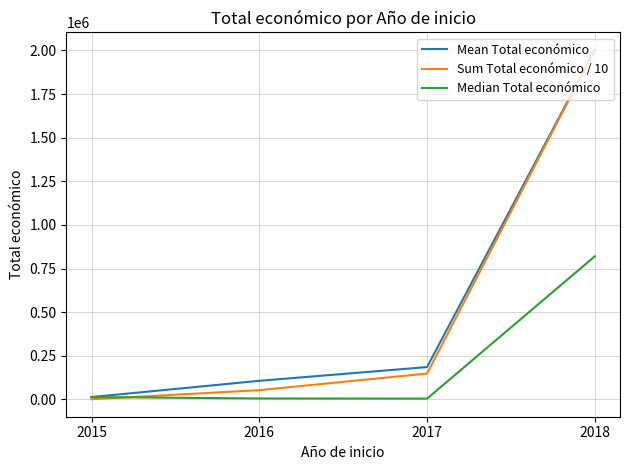

What is the maximum value for Sum Total económico / 10?

2003458.0